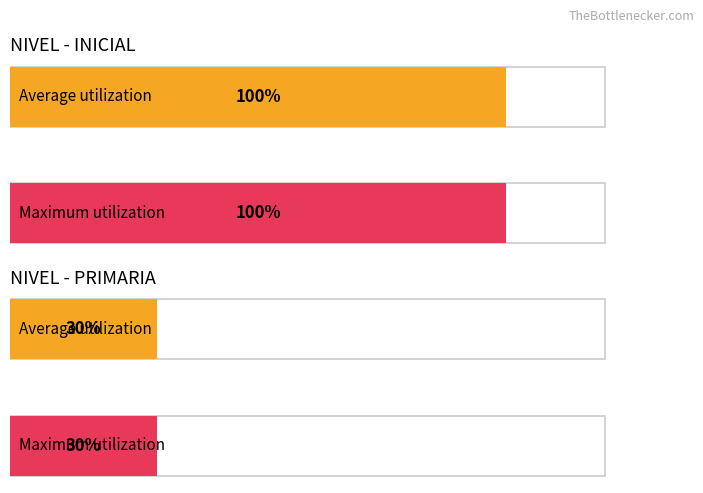

Does the chart contain stacked bars?

No